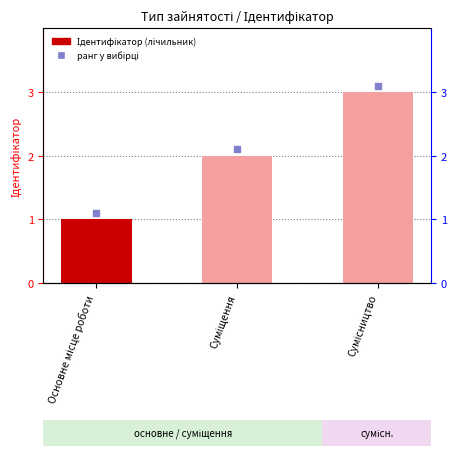

Which series has the widest spread of Y values?

Ідентифікатор